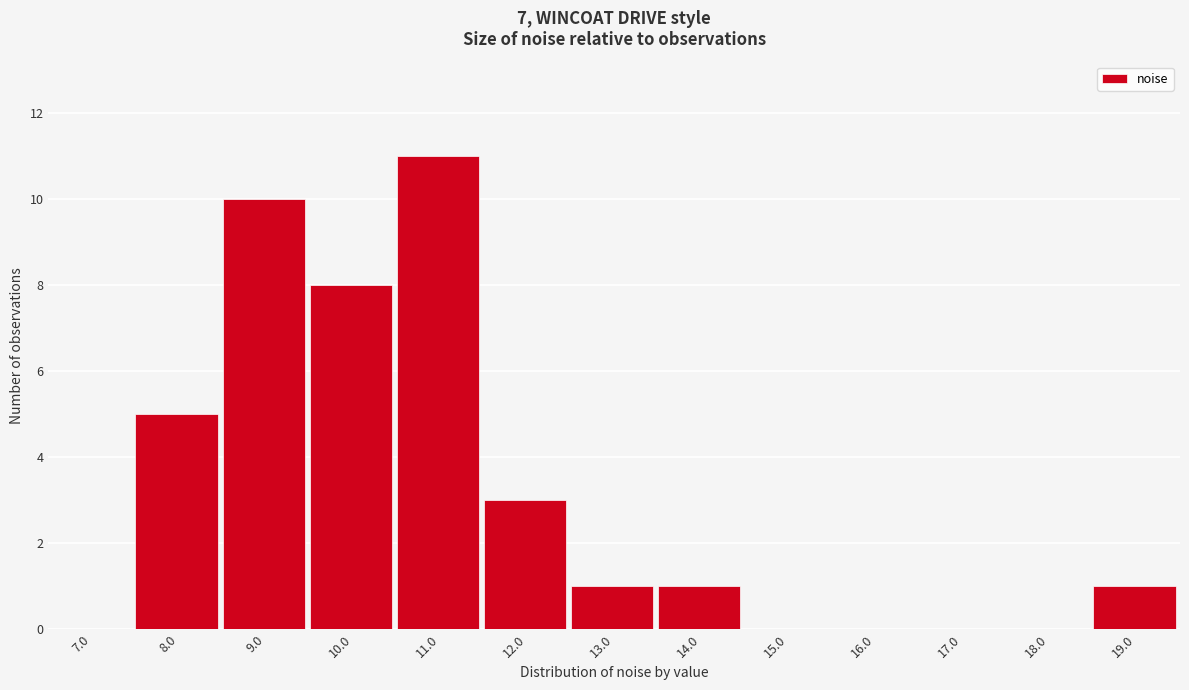

Reading left to right, what are all the values shown in this chart?

7.0=0	8.0=5	9.0=10	10.0=8	11.0=11	12.0=3	13.0=1	14.0=1	15.0=0	16.0=0	17.0=0	18.0=0	19.0=1